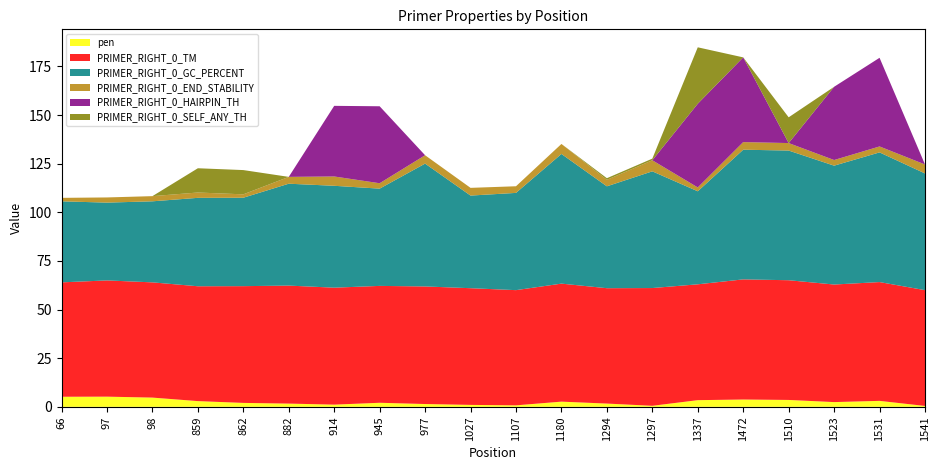

Reading left to right, extract all data points from this chart.

pen: 5.2	5.2	4.8	2.9	2.0	1.7	1.1	2.1	1.5	1.0	0.8	2.7	1.7	0.5	3.4	3.8	3.6	2.4	3.1	0.5
PRIMER_RIGHT_0_TM: 58.8	59.8	59.2	59.1	60.0	60.7	60.1	60.1	60.5	60.0	59.2	60.7	59.3	60.5	59.6	61.8	61.5	60.4	61.1	59.5
PRIMER_RIGHT_0_GC_PERCENT: 41.7	40.0	41.7	45.5	45.5	52.4	52.4	50.0	63.2	47.6	50.0	66.7	52.4	60.0	47.8	66.7	66.7	61.1	66.7	60.0
PRIMER_RIGHT_0_END_STABILITY: 1.8	2.7	2.7	2.7	1.8	3.5	4.8	2.8	4.3	4.0	3.4	5.1	3.3	5.7	2.0	3.9	3.9	2.9	3.1	4.6
PRIMER_RIGHT_0_HAIRPIN_TH: 0.0	0.0	0.0	0.0	0.0	0.0	36.3	39.6	0.0	0.0	0.0	0.0	0.0	0.0	43.0	43.6	0.0	37.6	45.6	0.0
PRIMER_RIGHT_0_SELF_ANY_TH: 0.0	0.0	0.0	12.5	12.5	0.0	0.0	0.0	0.0	0.0	0.0	0.0	0.8	0.8	29.0	0.0	13.2	0.0	0.0	0.0